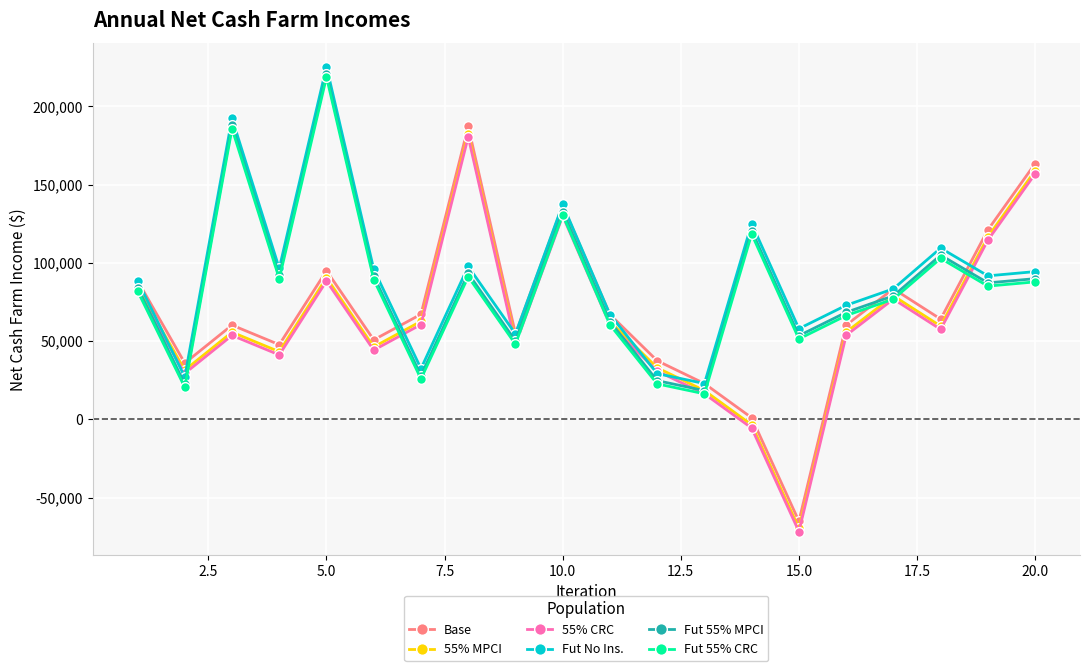

True or false: Base has more than 0 points higher than both neighbors.

True